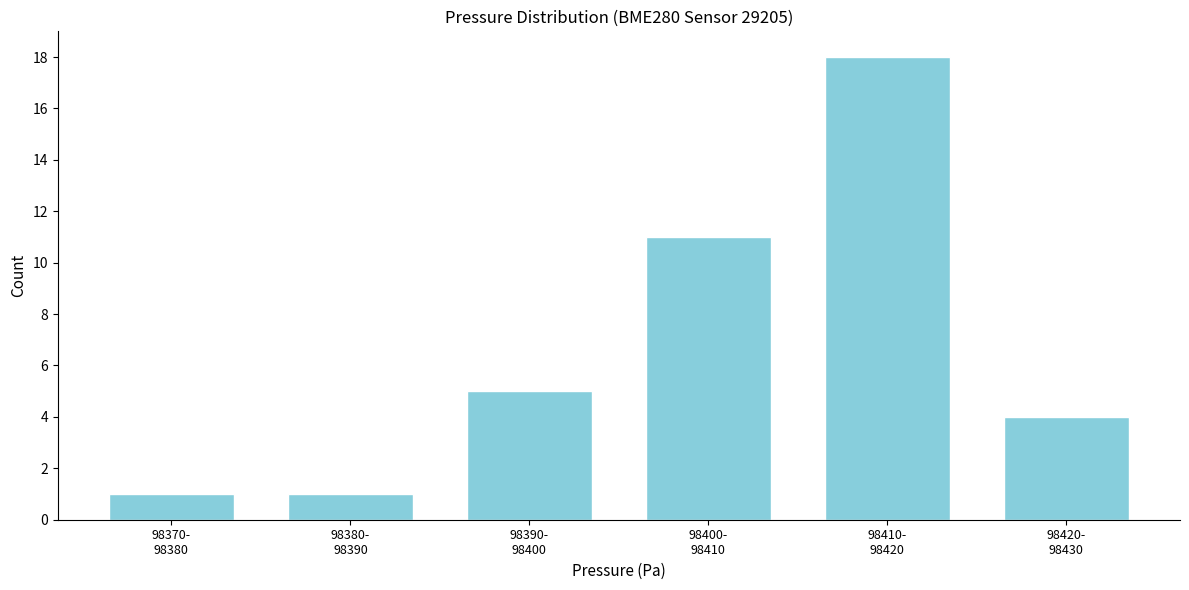

Reading left to right, transcribe all the data shown in this chart.

1	1	5	11	18	4